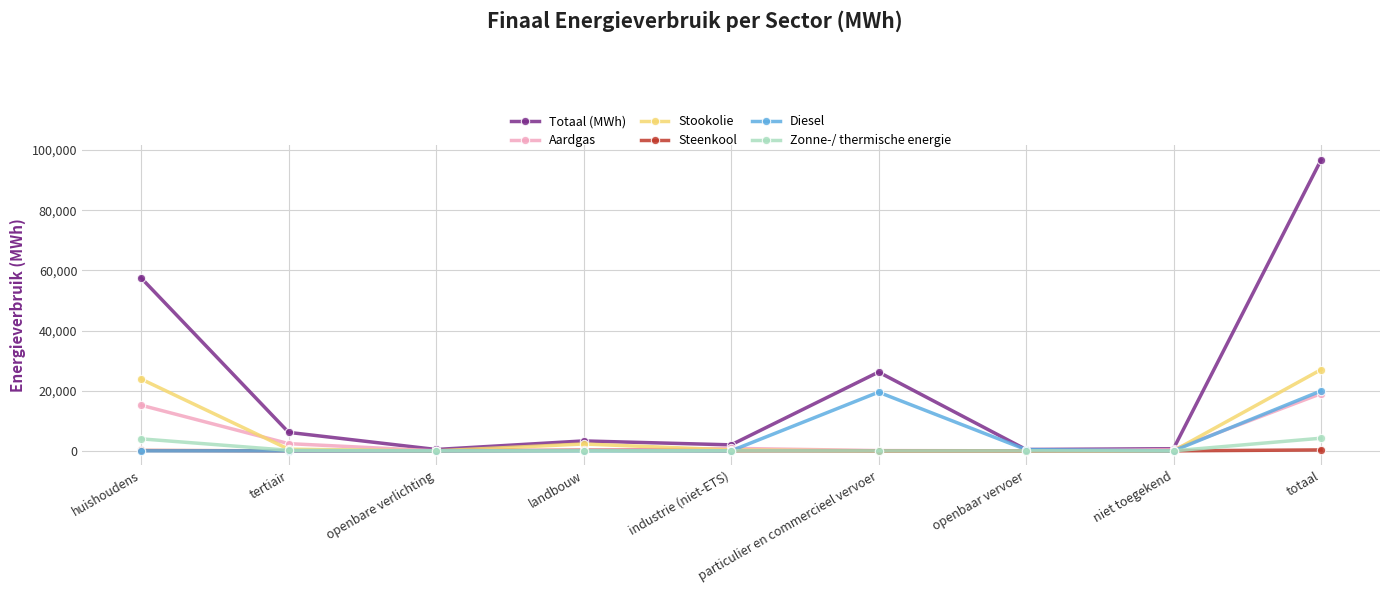

At which category is the sum across all series the highest?

totaal